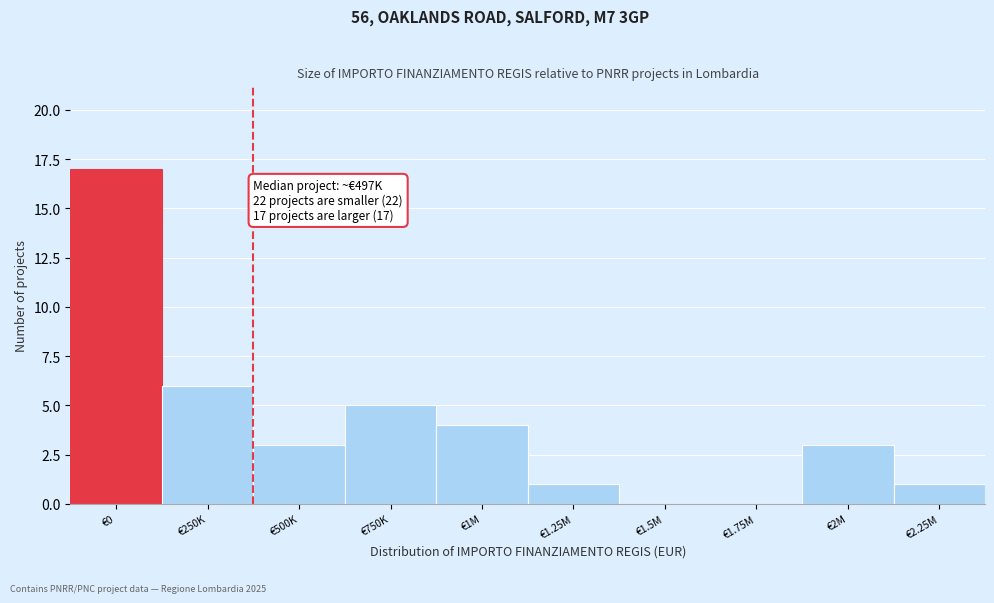

Reading left to right, list all the values displayed in this chart.

€0=17	€250K=6	€500K=3	€750K=5	€1M=4	€1.25M=1	€1.5M=0	€1.75M=0	€2M=3	€2.25M=1